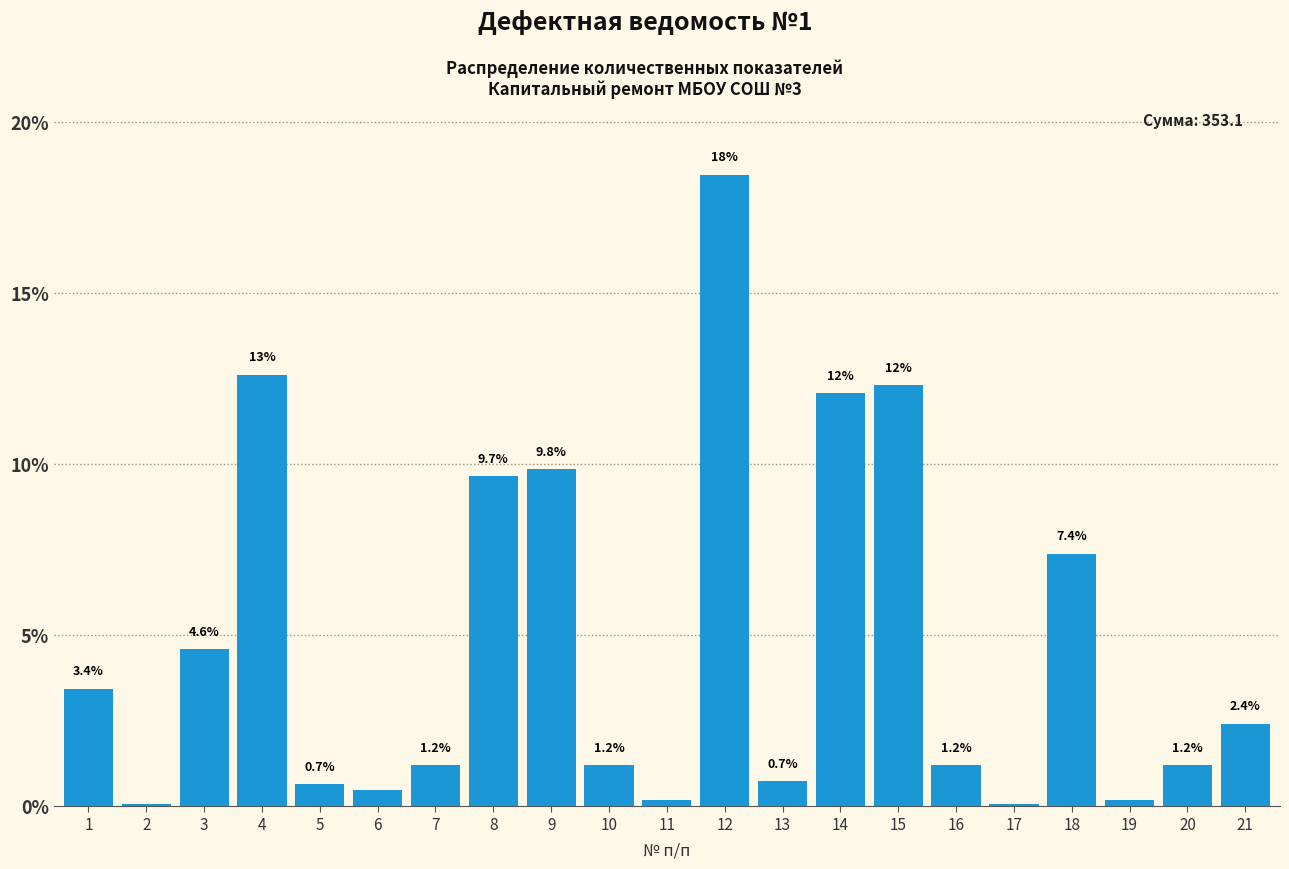

What is the sum of the values at 21 and 1?

5.8